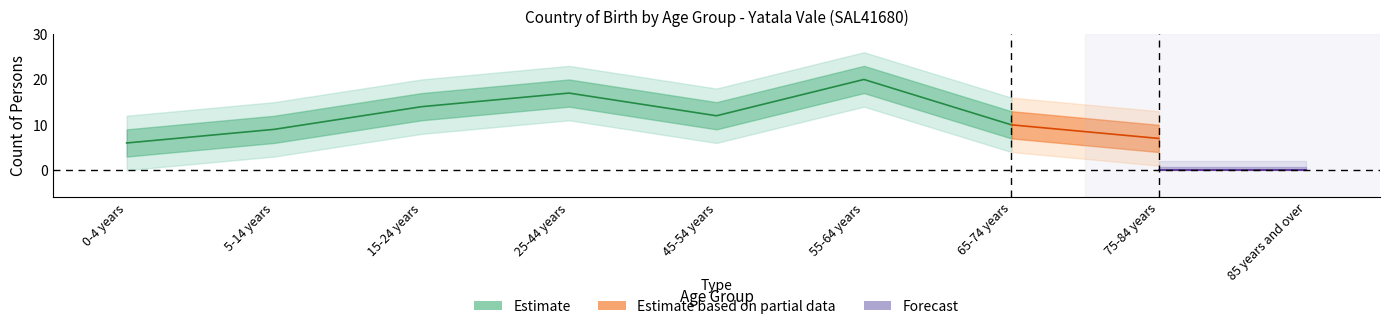

What is the spread (max minus min) of values at 55-64 years?

13